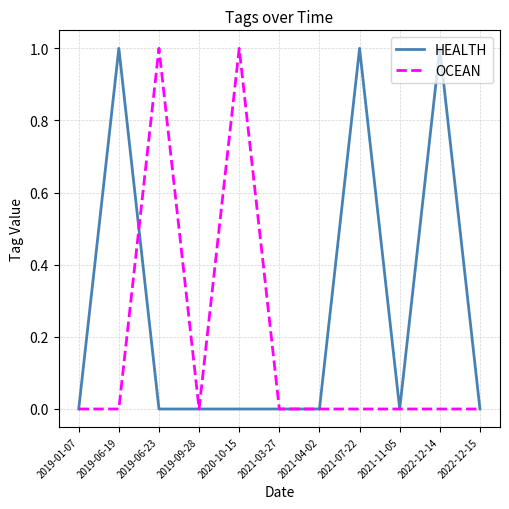

Is it true that HEALTH equals -1 at 2021-04-02?

False